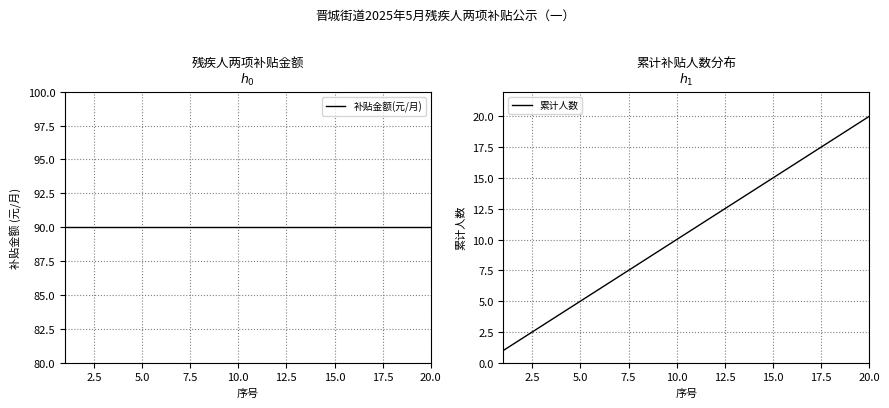

Is the value of 累计人数 at 10 greater than the value of 补贴金额(元/月) at 2.5?

No